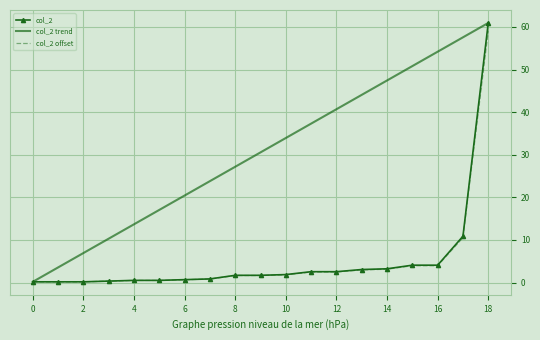

What is the highest value of the col_2 series?

61.0